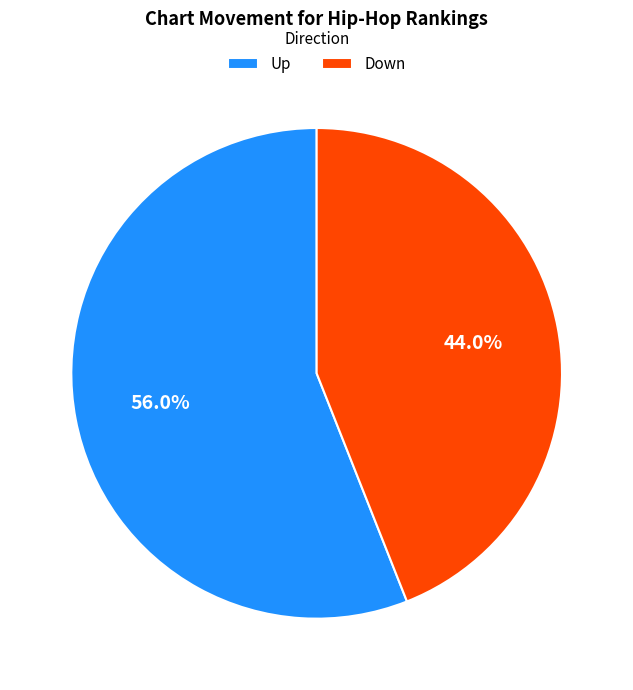

Is there any slice that represents more than half of the pie?

Yes